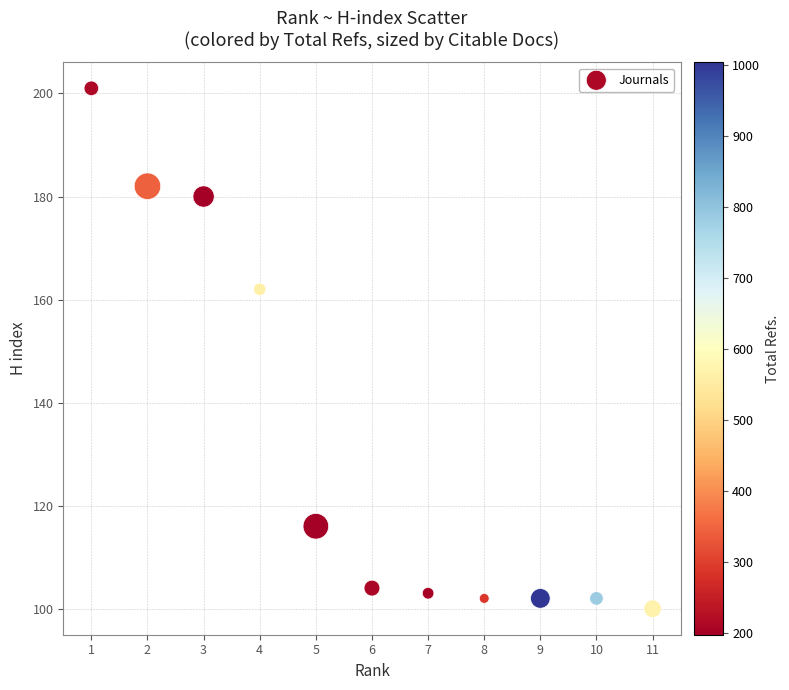

What is the average Y value?

132